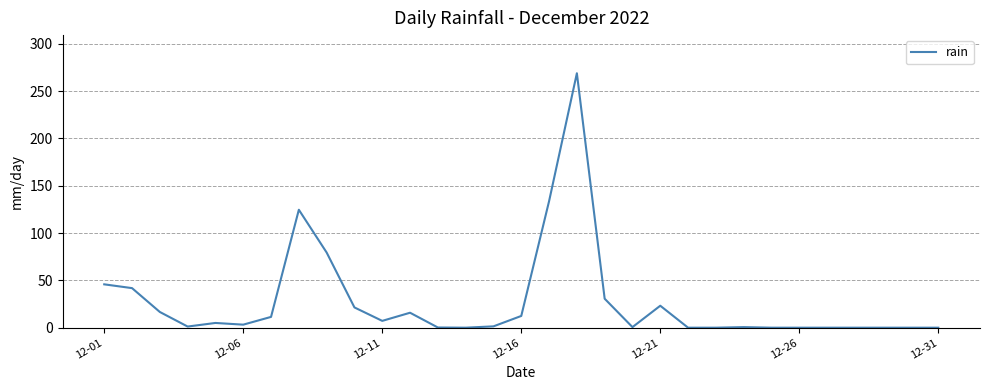

Does the chart have visible grid lines?

Yes